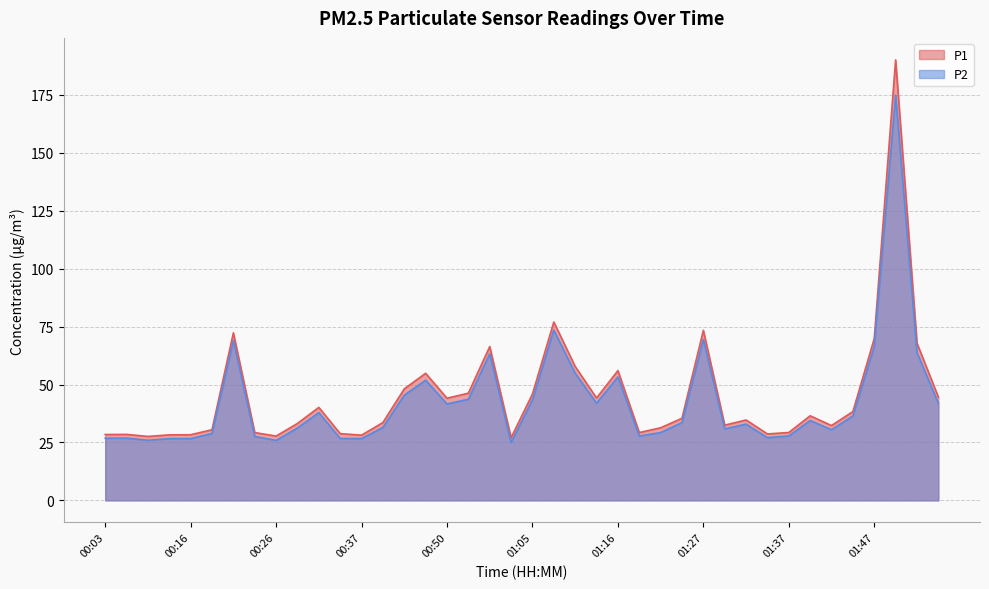

Is it true that P2 equals 14.8 at 01:24?

False